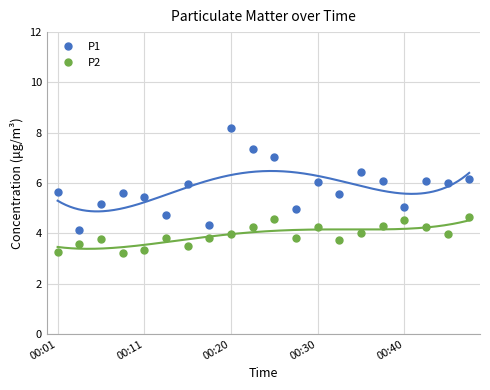

Is this an area chart (filled region under the line)?

No